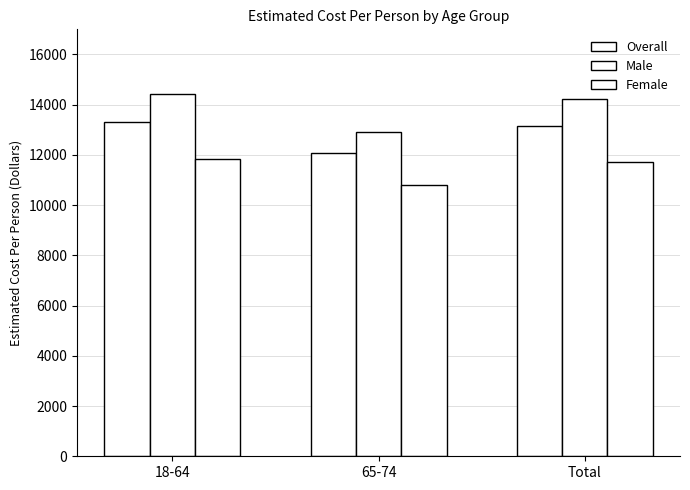

The Overall series shows 12085 at 65-74. True or false?

True